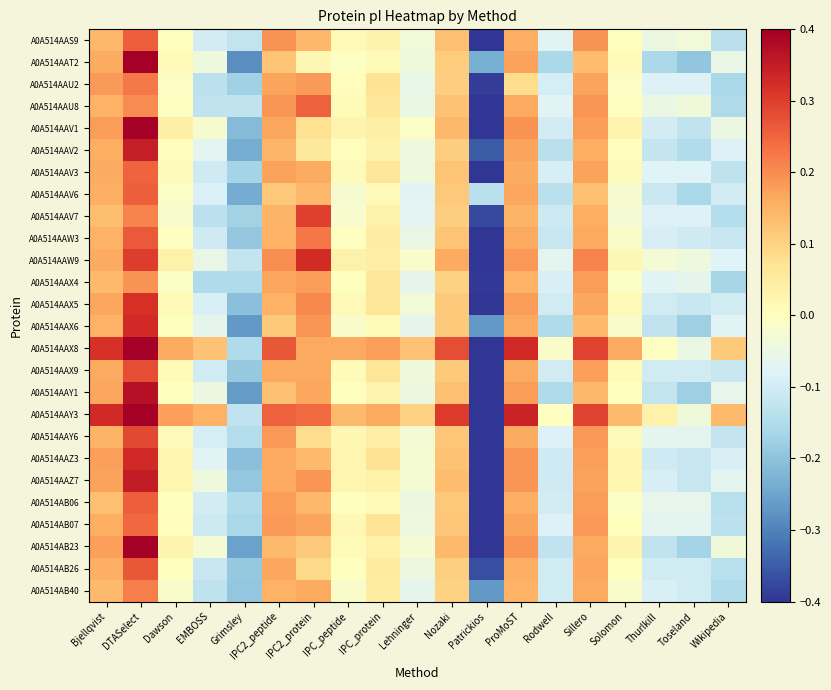

Rank the series at EMBOSS from highest to lowest value.

A0A514AAY3, A0A514AAX8, A0A514AAV1, A0A514AB23, A0A514AAZ7, A0A514AAT2, A0A514AAY1, A0A514AAW9, A0A514AAX6, A0A514AAV2, A0A514AAZ3, A0A514AAV6, A0A514AAX5, A0A514AAY6, A0A514AAS9, A0A514AB06, A0A514AAX9, A0A514AAW3, A0A514AAV3, A0A514AB07, A0A514AB26, A0A514AAU8, A0A514AB40, A0A514AAV7, A0A514AAU2, A0A514AAX4